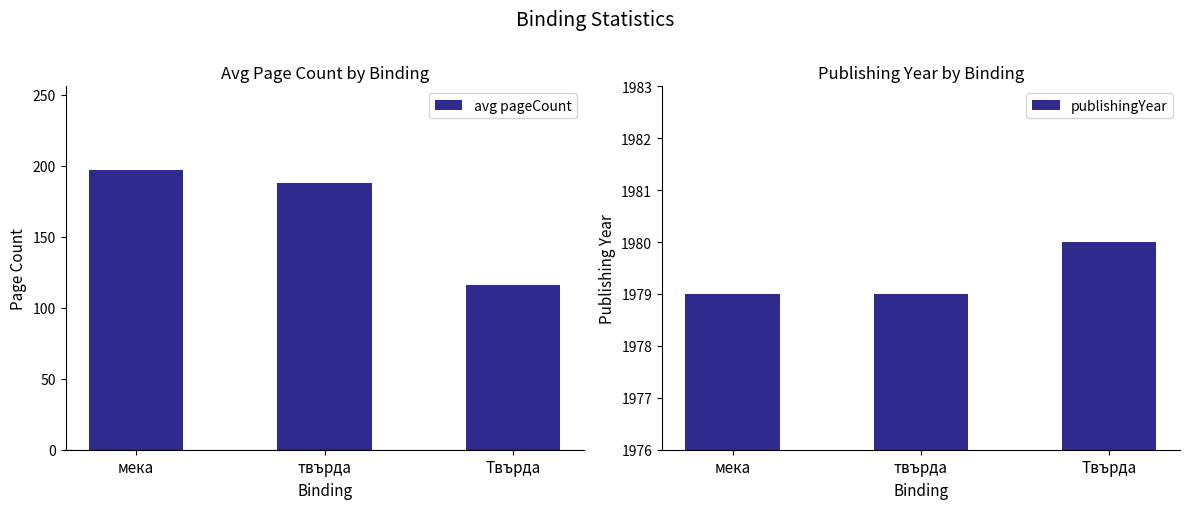

Read the avg pageCount value at мека.

197